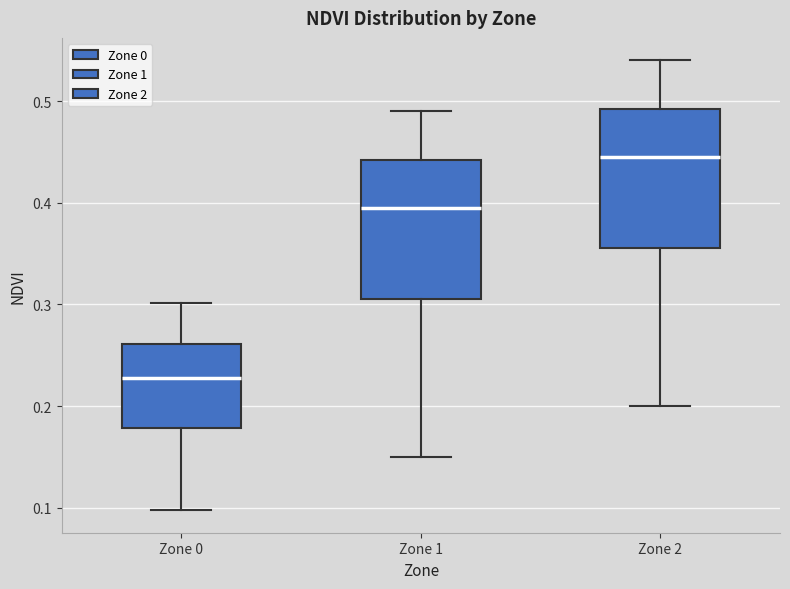

Which box's median line is the lowest?

Zone 0